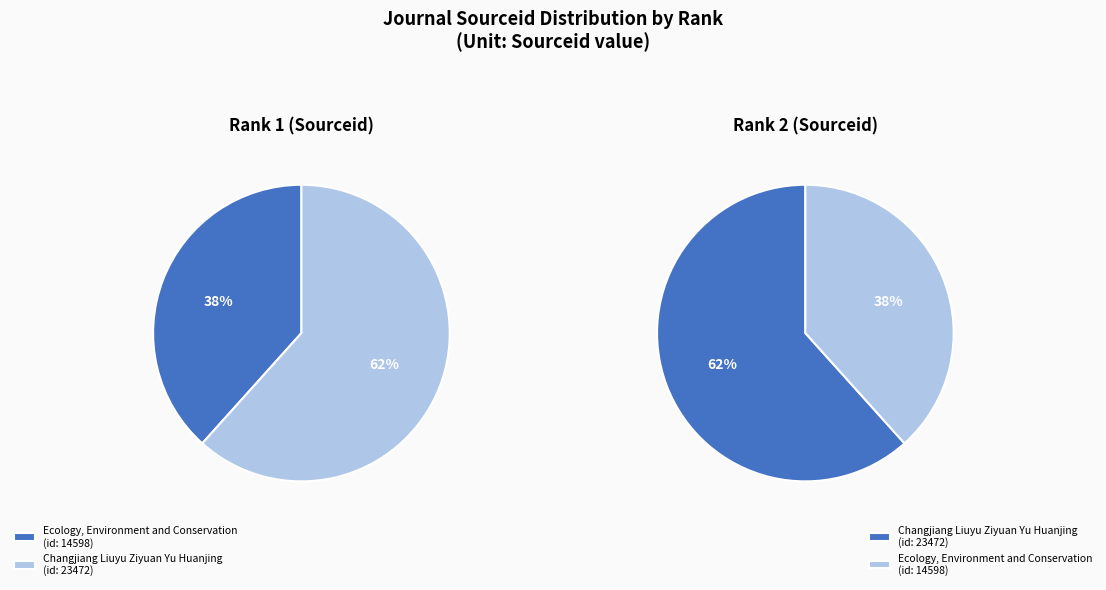

How much of the chart is everything except 1?

38.3%